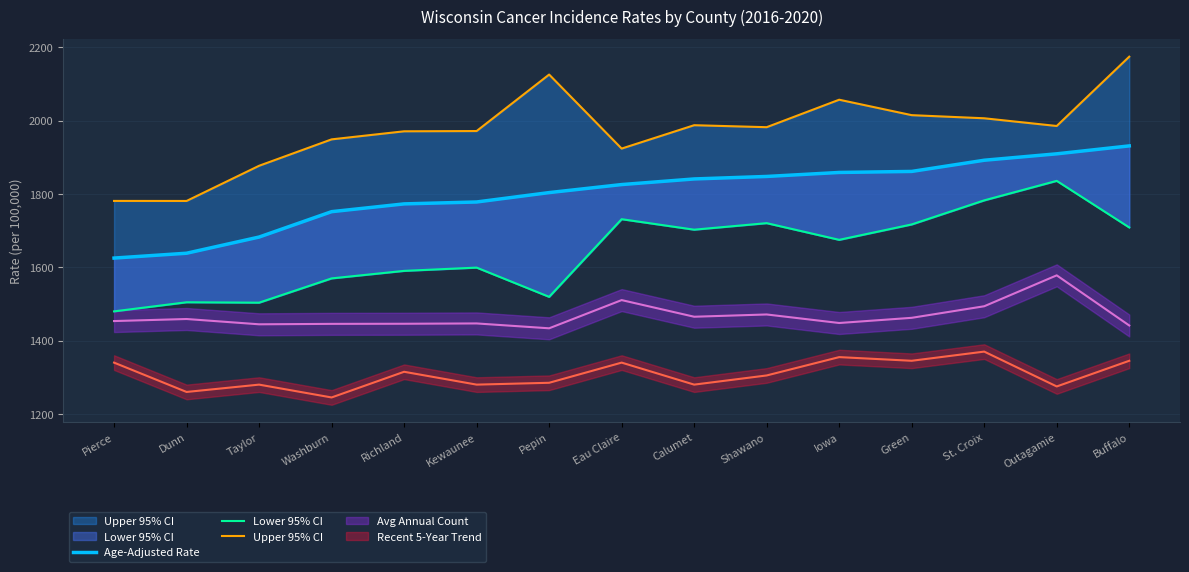

True or false: Upper 95% CI and Lower 95% CI intersect in this chart.

False